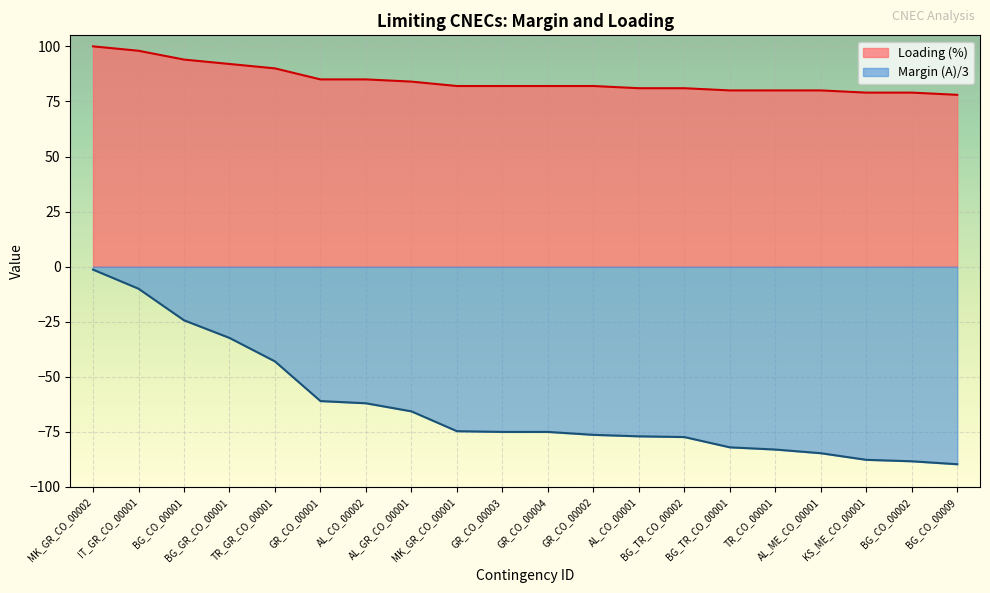

How many data points in Loading (%) are less than 82?

8